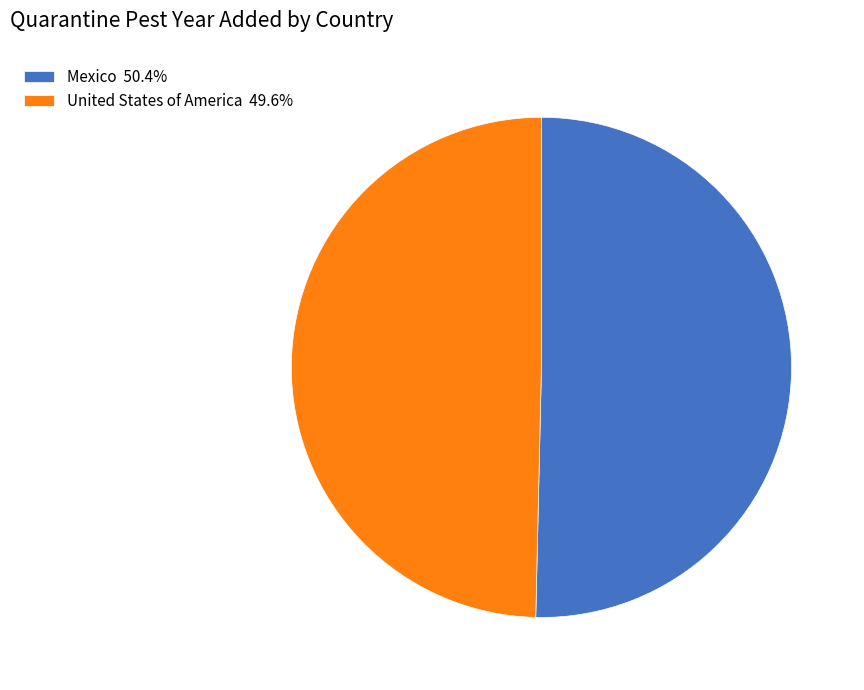

What is the largest slice in the pie chart?

Mexico